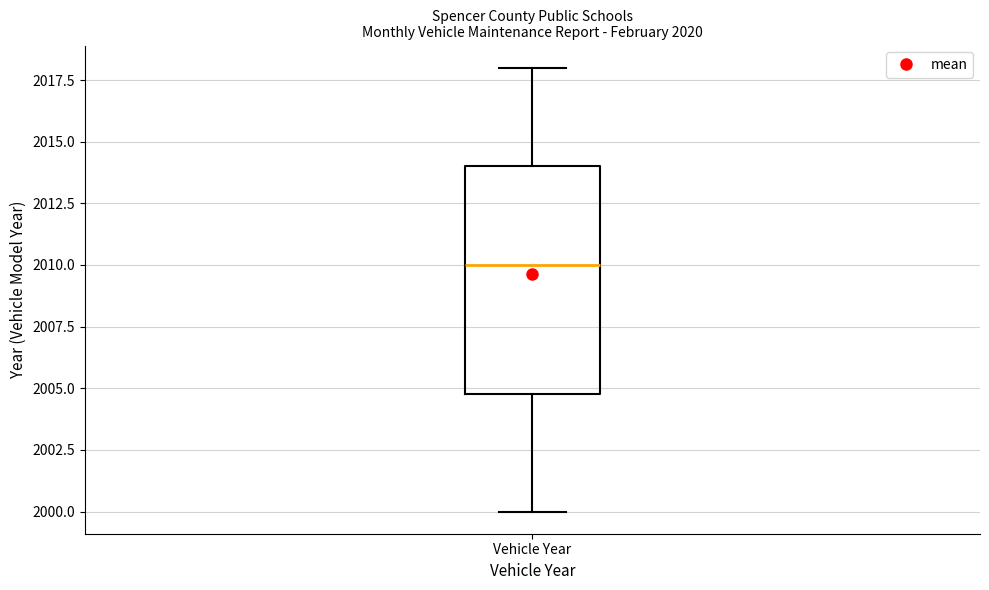

Read this box plot against the y-axis: the position of the median line, the range covered by the box, and the ends of both whiskers. The values are not printed on the chart, so give them approximately, as read against the axis.

median 2010, box 2005 to 2014, whiskers 2000 to 2018